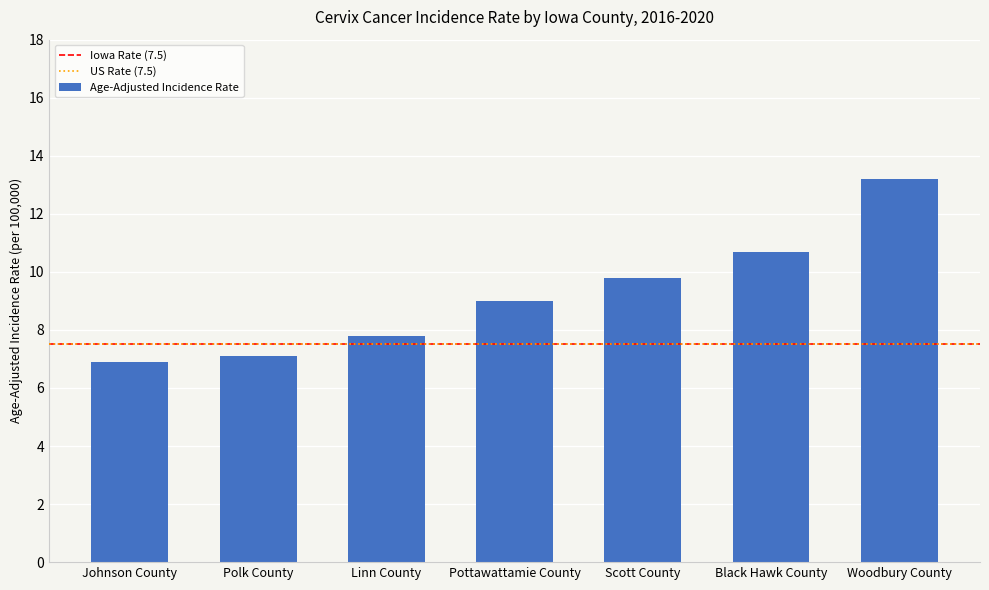

What is the sum of all values?

64.5